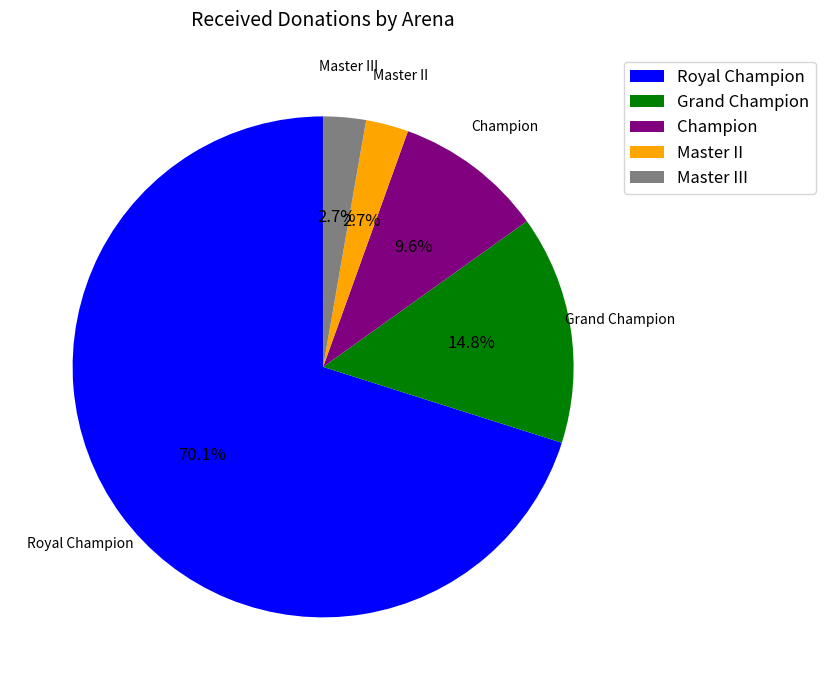

To the nearest percent, what portion does Grand Champion represent?

15%